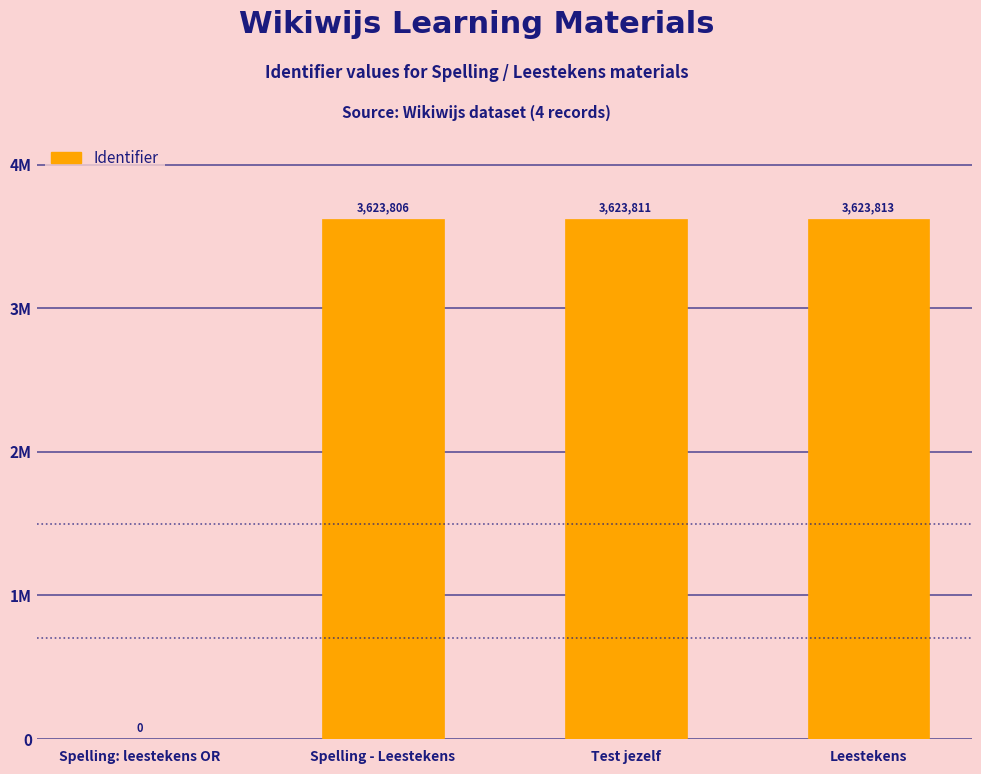

Are the bars horizontal?

No